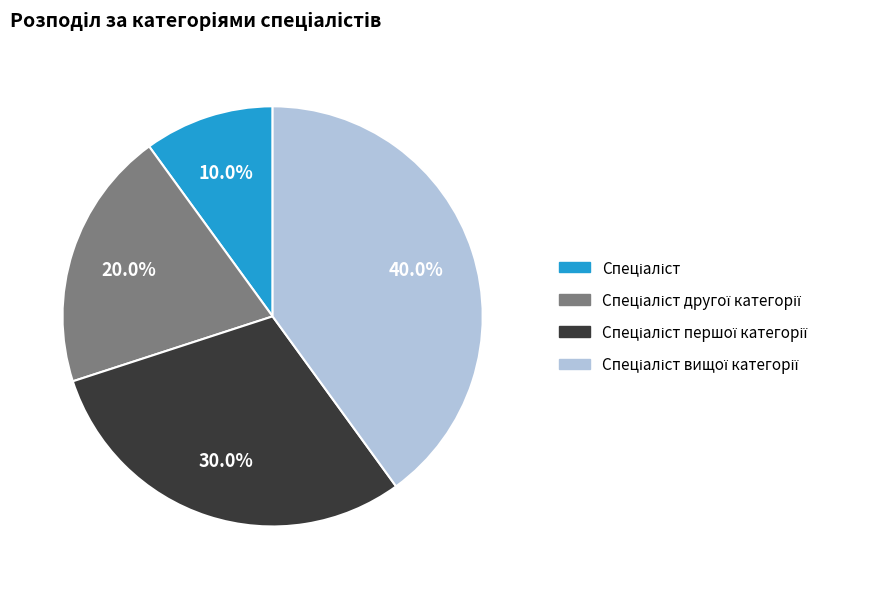

Is there any slice that represents more than half of the pie?

No